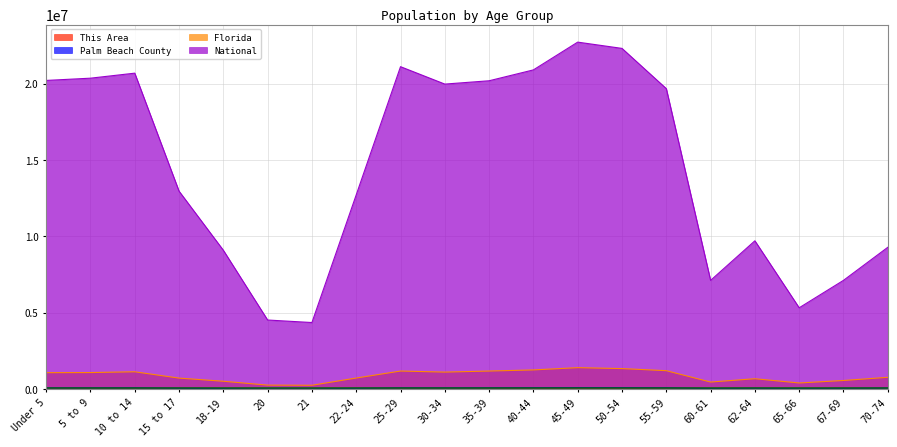

Rank the categories by Palm Beach County value from lowest to highest.

21, 20, 65-66, 60-61, 18-19, 67-69, 22-24, 62-64, 15 to 17, 70-74, Under 5, 30-34, 5 to 9, 25-29, 10 to 14, 35-39, 55-59, 40-44, 50-54, 45-49